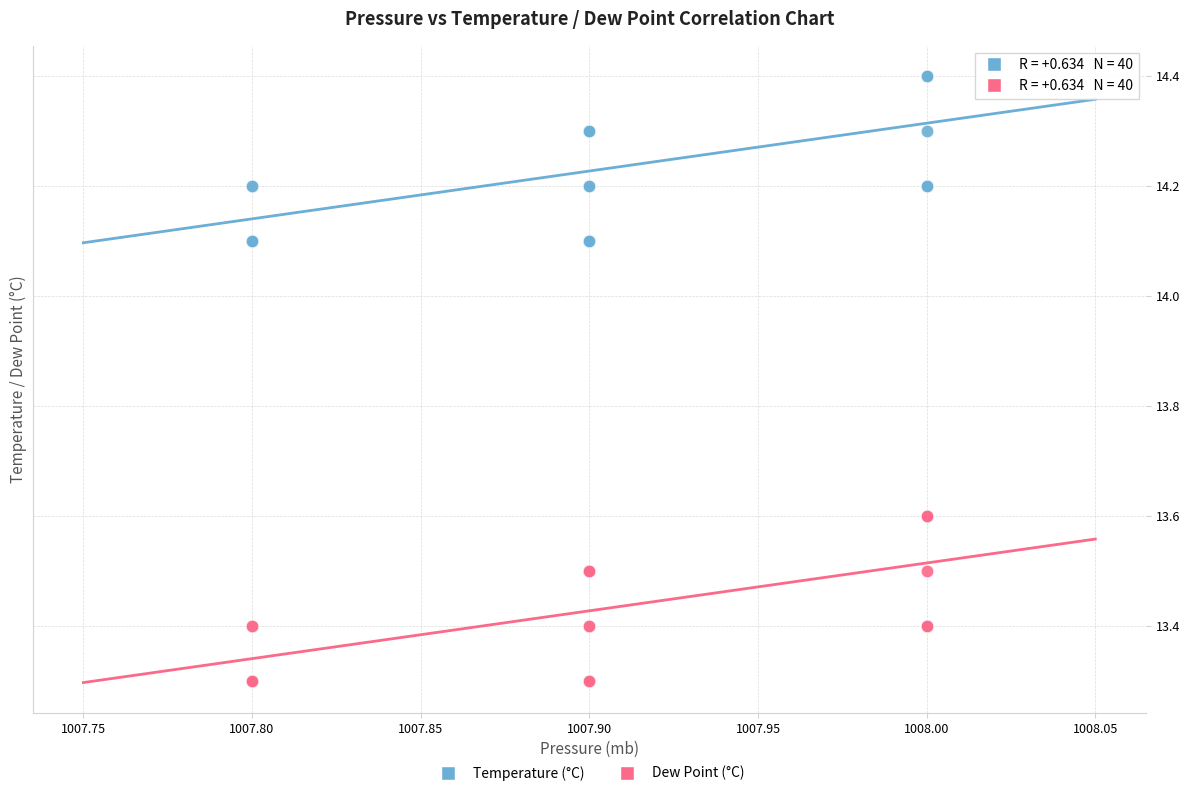

Which series contains the highest Y value?

Temperature (°C)